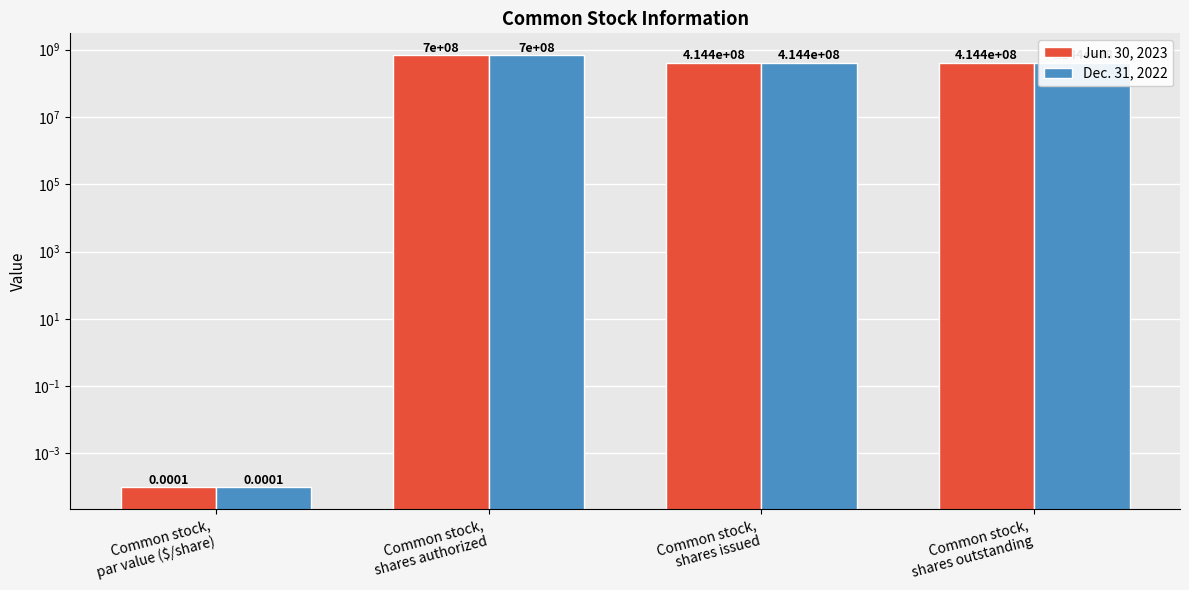

Which series changed the most between Common stock,
par value ($/share) and Common stock,
shares authorized?

Jun. 30, 2023